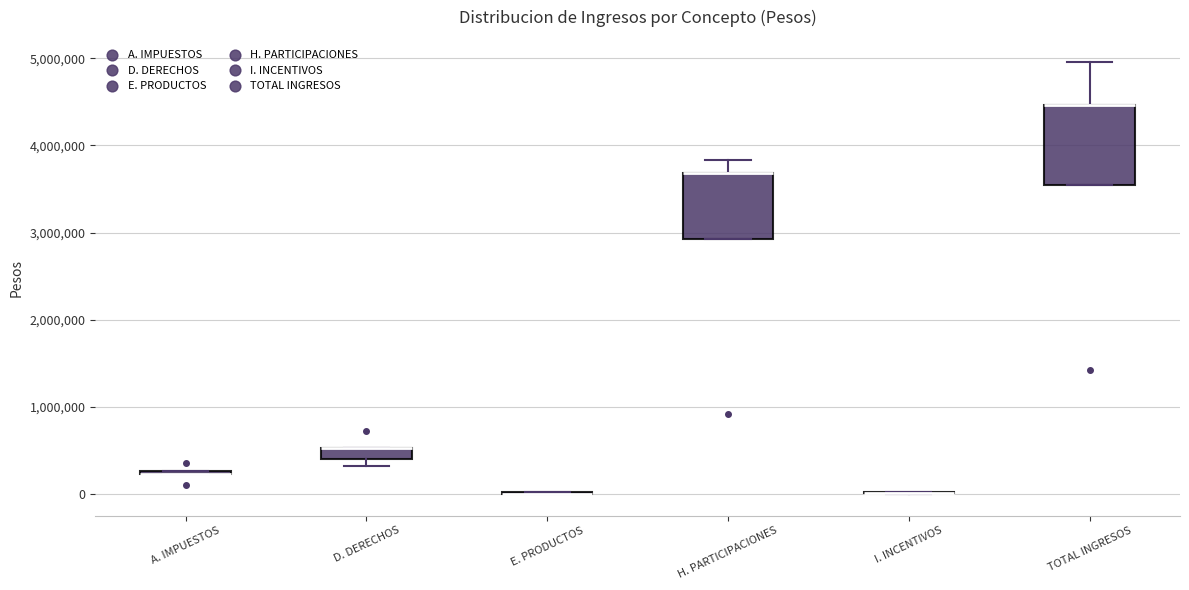

Comparing the boxes themselves (not the whiskers), which one is the tallest?

TOTAL INGRESOS